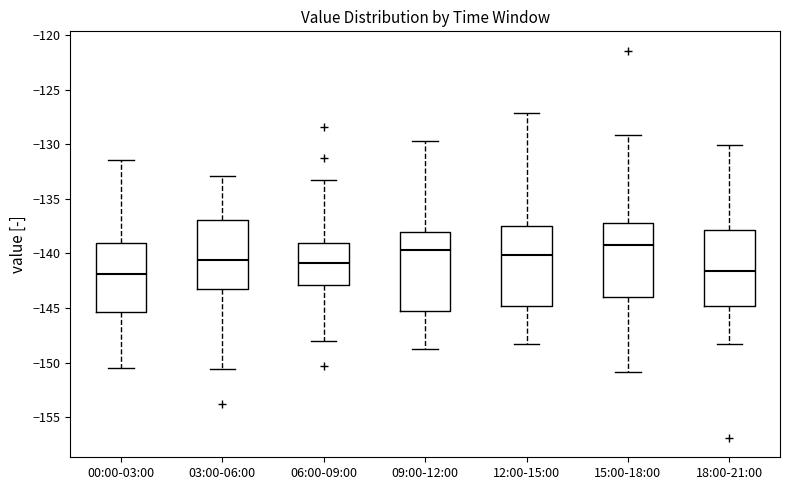

Reading left to right, read every box against the y-axis: the position of its median line, the range the box covers, and the ends of its whiskers. The values are not printed on the chart, so give them approximately, as read against the axis.

00:00-03:00: median -142.0, box -145.5 to -139.0, whiskers -150.5 to -131.5
03:00-06:00: median -140.5, box -143.5 to -137.0, whiskers -150.5 to -133.0
06:00-09:00: median -141.0, box -143.0 to -139.0, whiskers -148.0 to -133.5
09:00-12:00: median -139.5, box -145.0 to -138.0, whiskers -148.5 to -129.5
12:00-15:00: median -140.0, box -145.0 to -137.5, whiskers -148.5 to -127.0
15:00-18:00: median -139.5, box -144.0 to -137.0, whiskers -151.0 to -129.0
18:00-21:00: median -141.5, box -145.0 to -138.0, whiskers -148.5 to -130.0